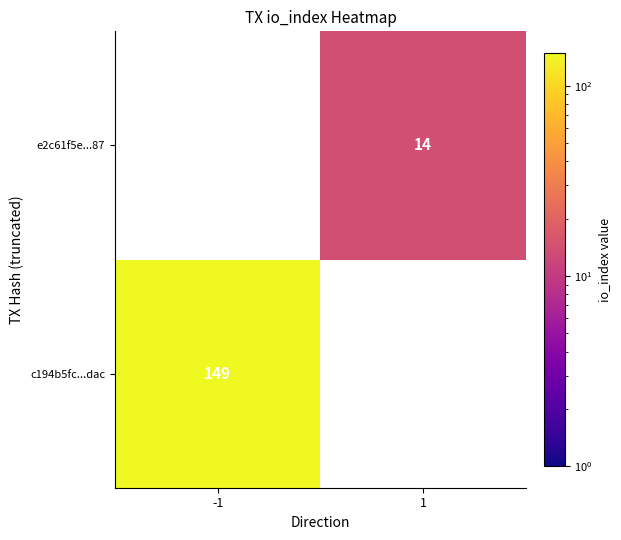

The c194b5fc...dac series shows 149 at -1. True or false?

True